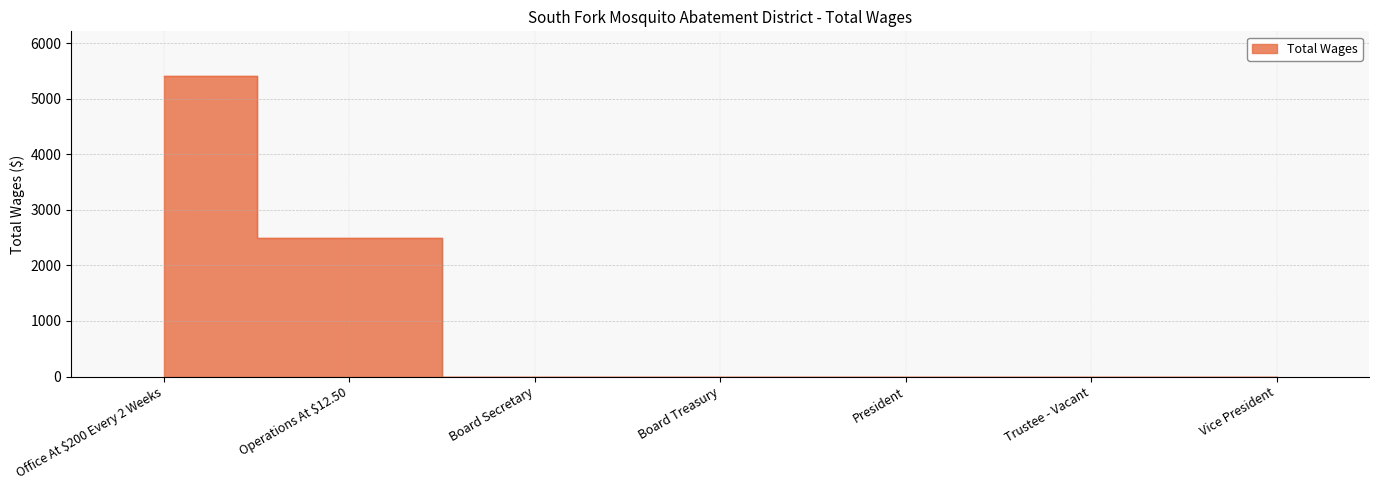

What is the label of the 4th point from the left?

Board Treasury